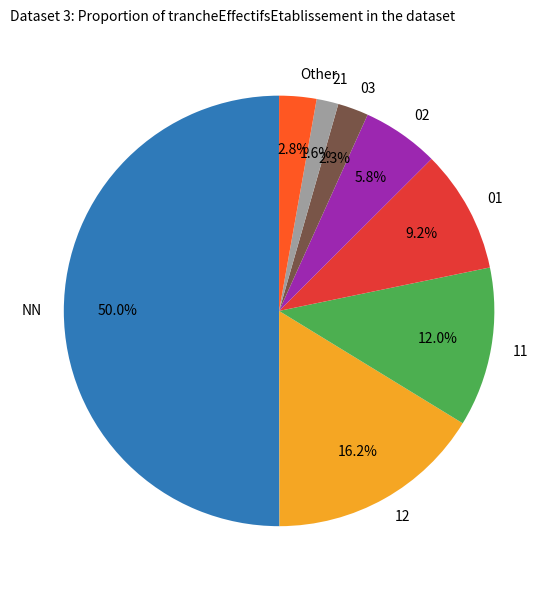

What portion of the pie excludes 03?

97.7%